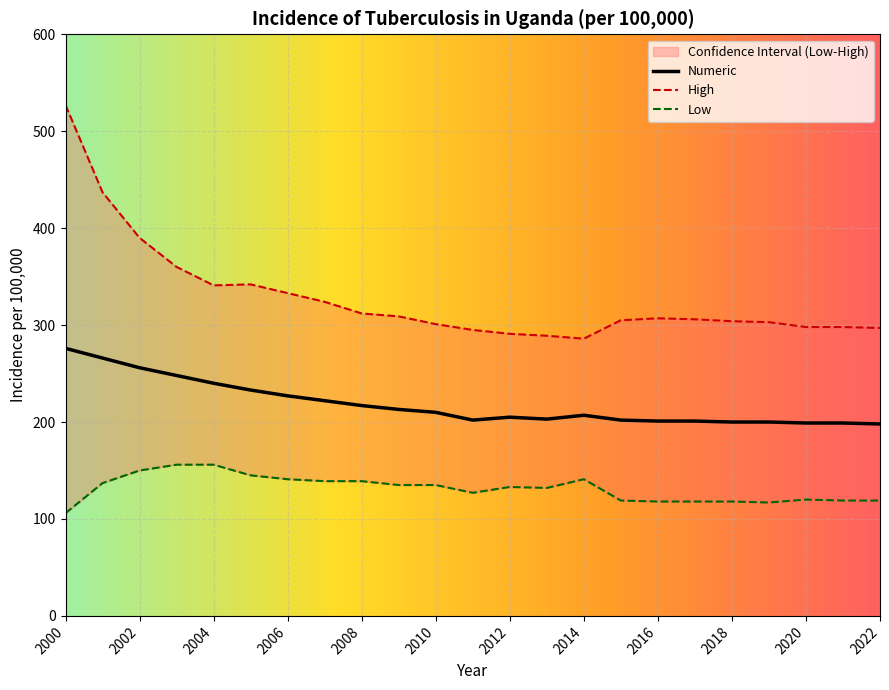

What is the difference between the maximum and minimum values in the Numeric series?

78